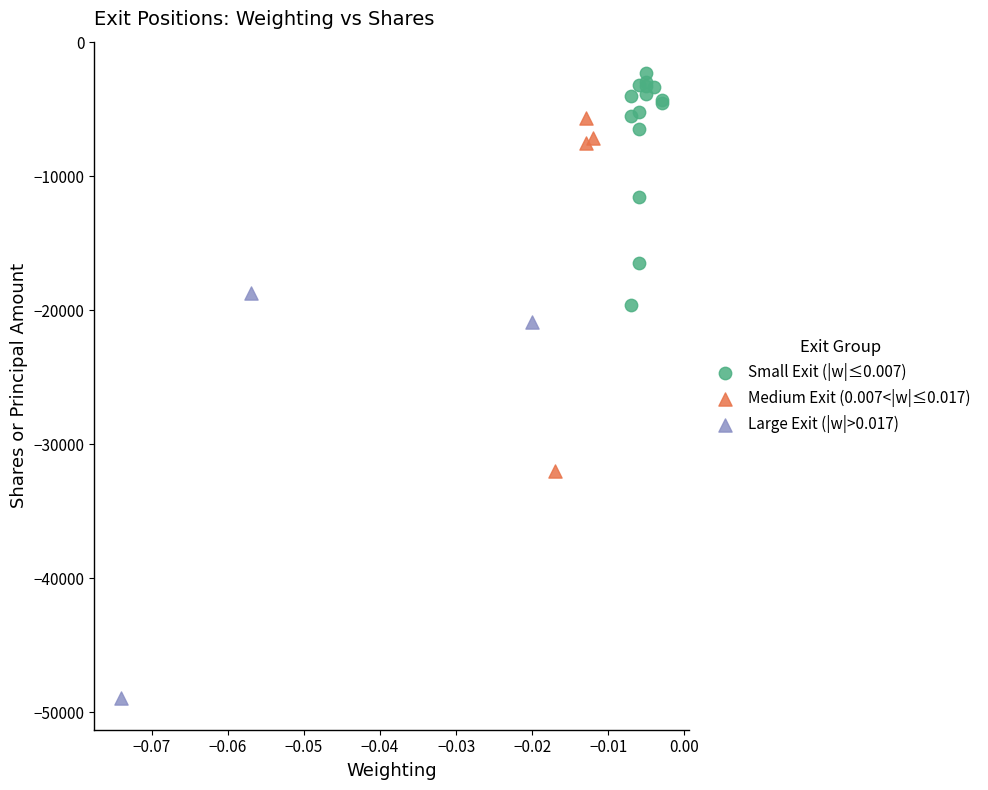

Which series reaches the minimum Y coordinate?

Large Exit (|w|>0.017)